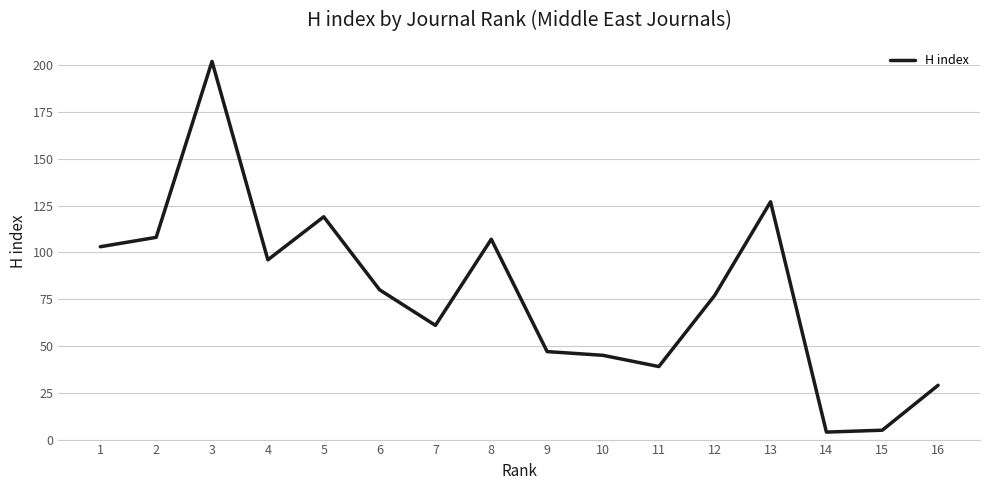

Which has a higher value, 13 or 10?

13